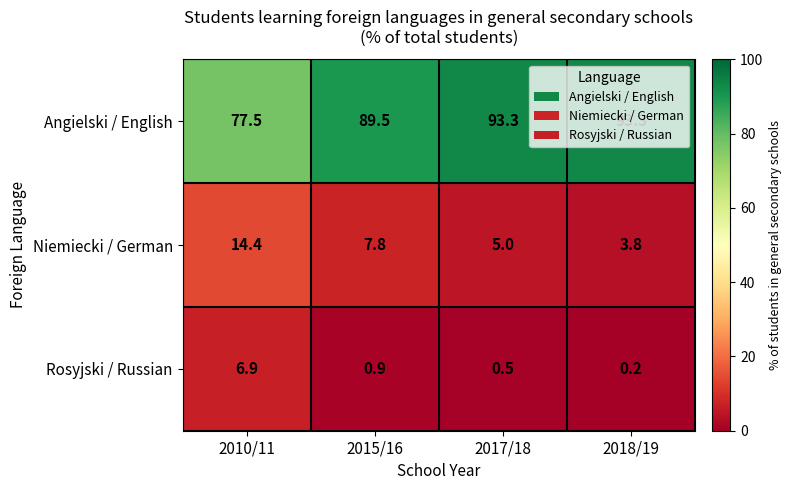

What is the spread (max minus min) of values at 2018/19?

93.1